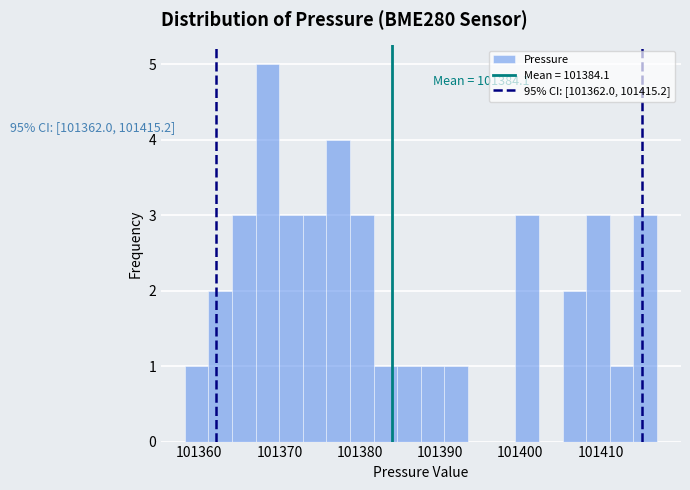

Around what value on the x-axis is the tallest bar? Give the approximate position of its centre, as read against the axis.

101368